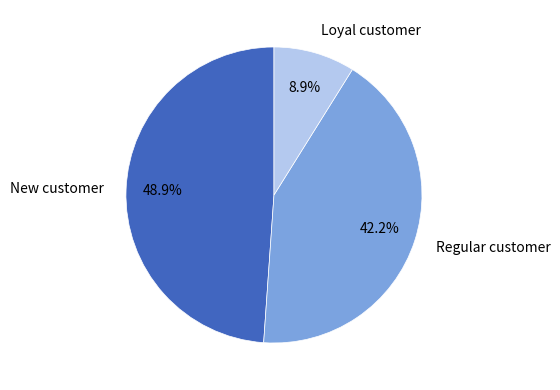

What is the total percentage of New customer and Loyal customer?

57.8%